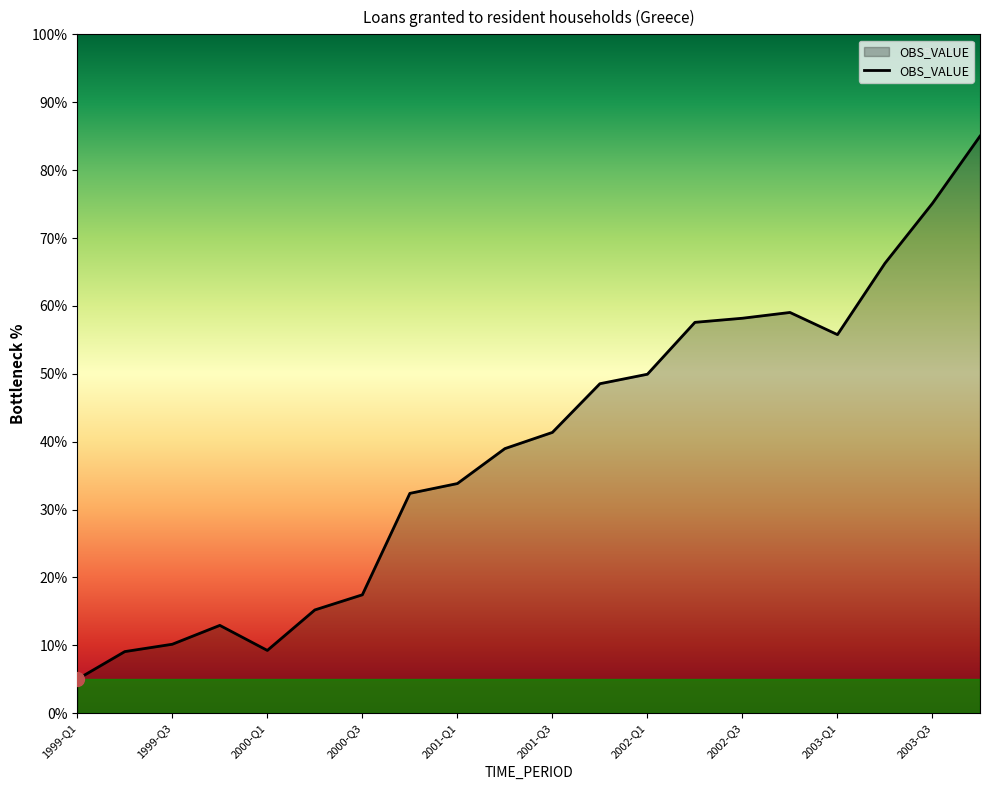

What is the maximum value shown in the chart?

85.0